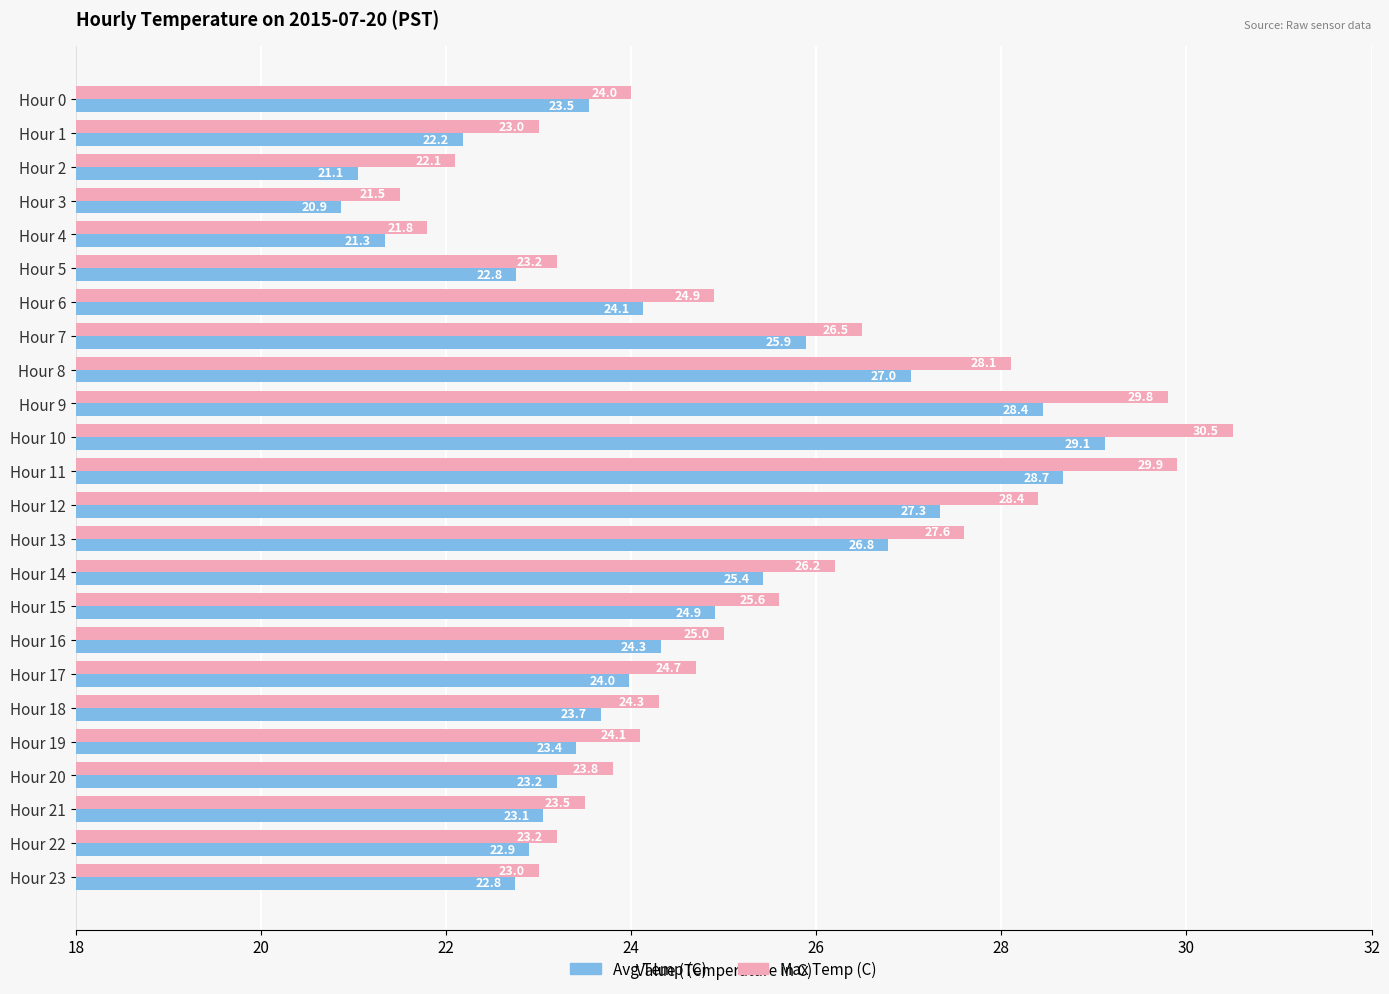

What is the sum of all Max Temp (C) values?

604.7